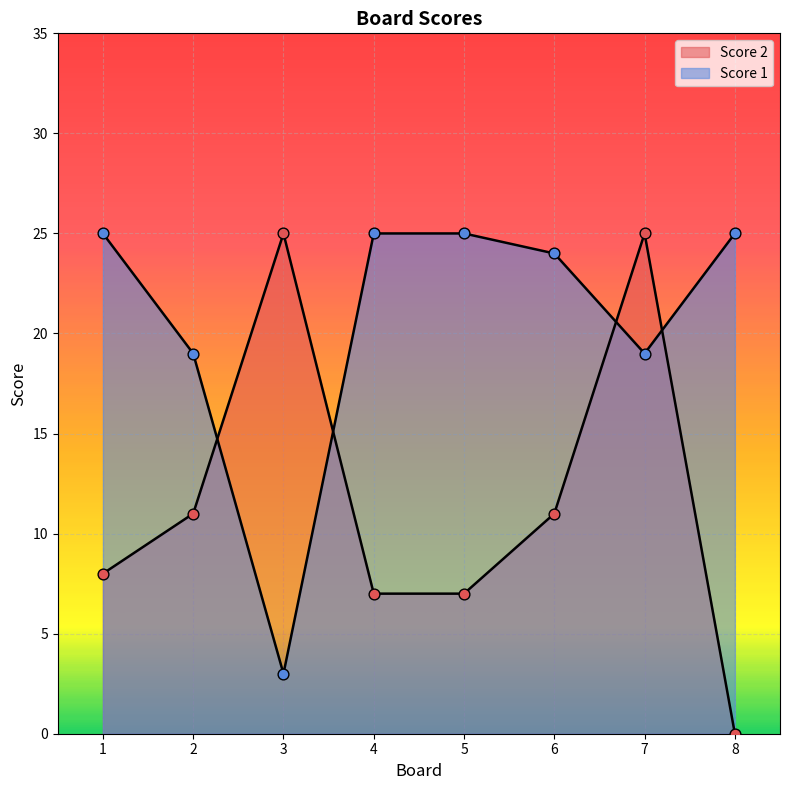

What is the total value across all series at 8?

25